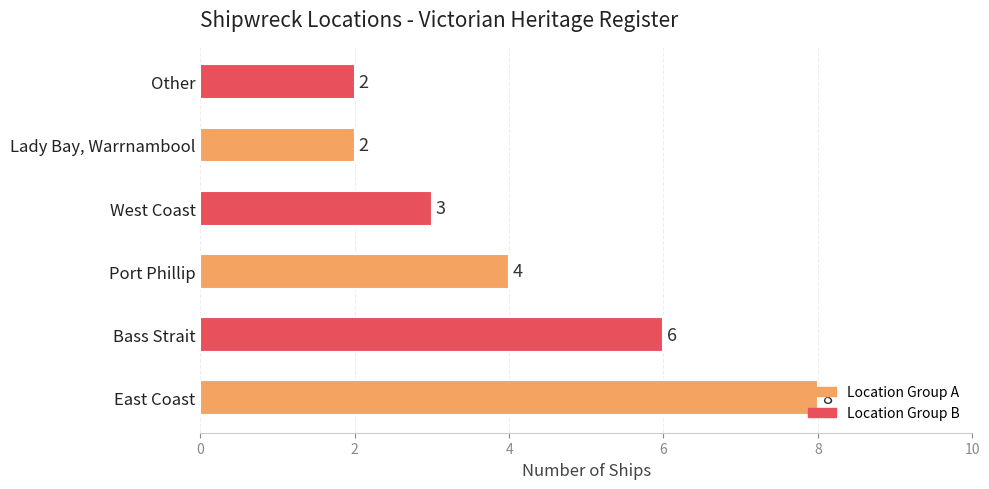

Count the number of data series in this chart.

1